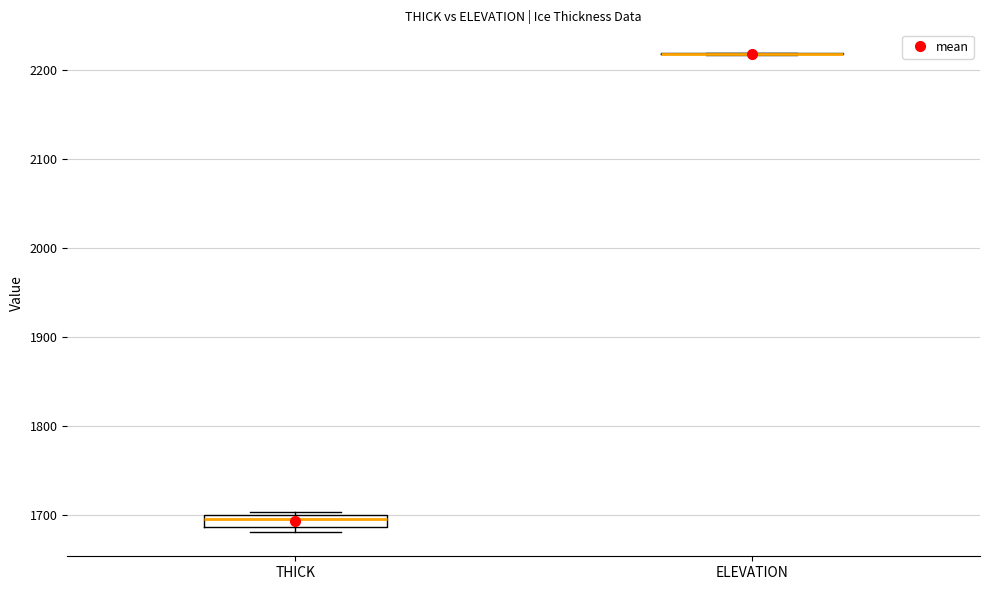

Where is the upper edge of the box for THICK on the y-axis? The values are not printed on the chart, so give them approximately, as read against the axis.

1700